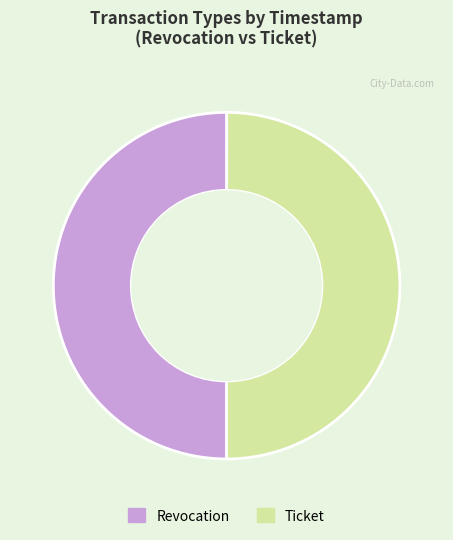

Approximately how many times larger is the value at Ticket compared to Revocation?

1.0